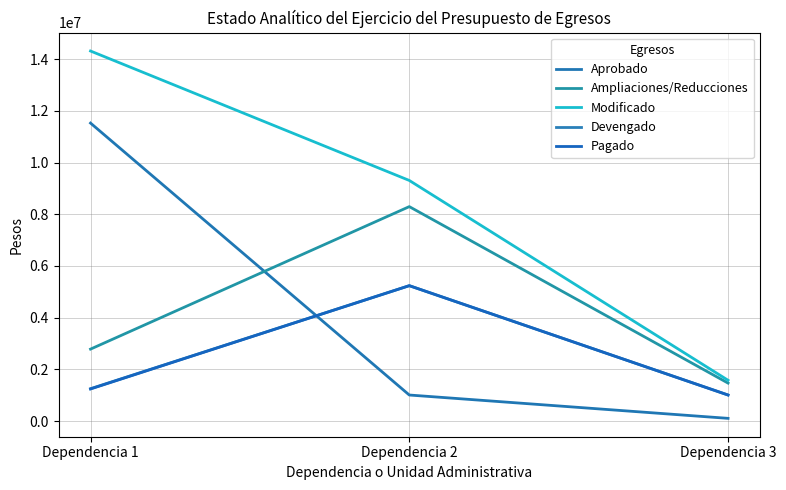

Is the value of Devengado at Dependencia 1 greater than the value of Modificado at Dependencia 2?

No